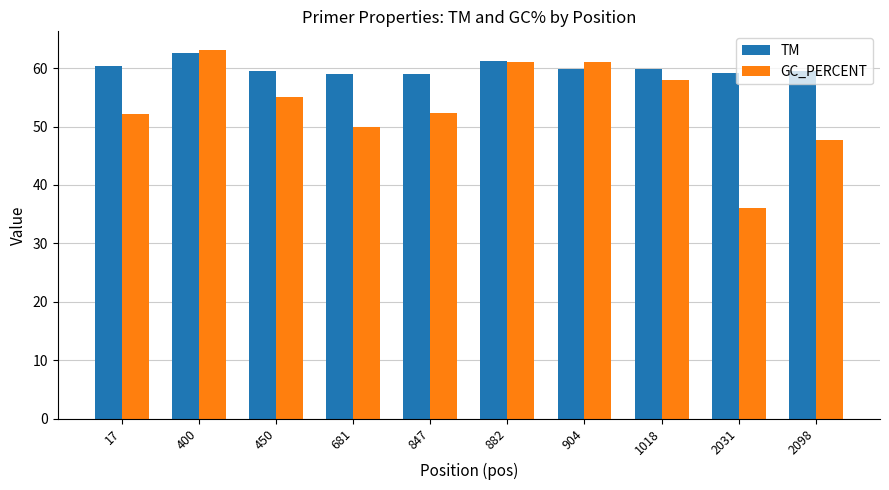

Is it true that GC_PERCENT equals 27.5 at 17?

False